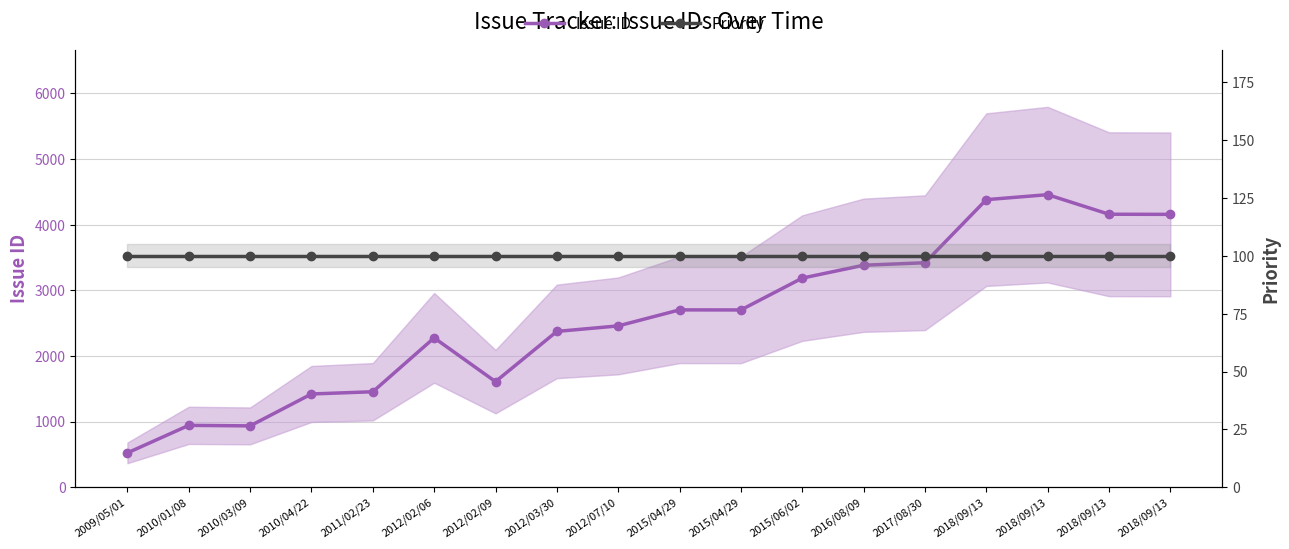

Does the chart display data point markers on the line(s)?

Yes